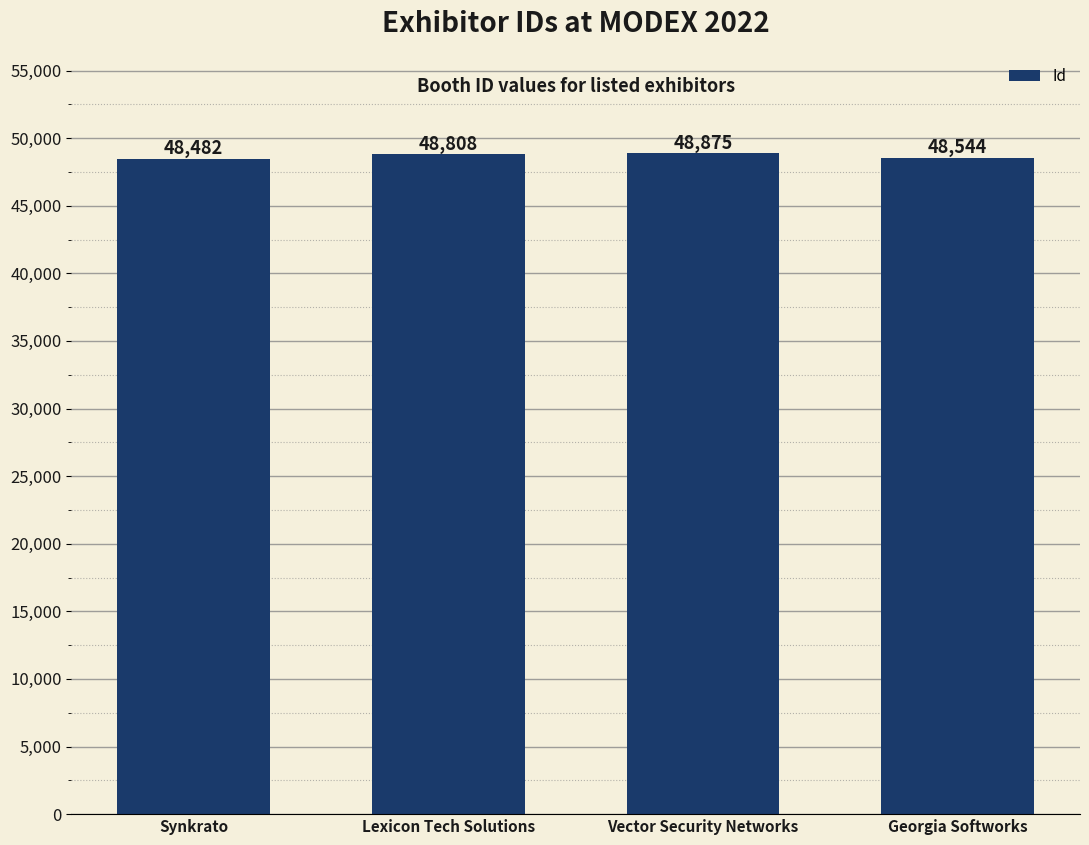

True or false: the data shows 33645 at Synkrato.

False